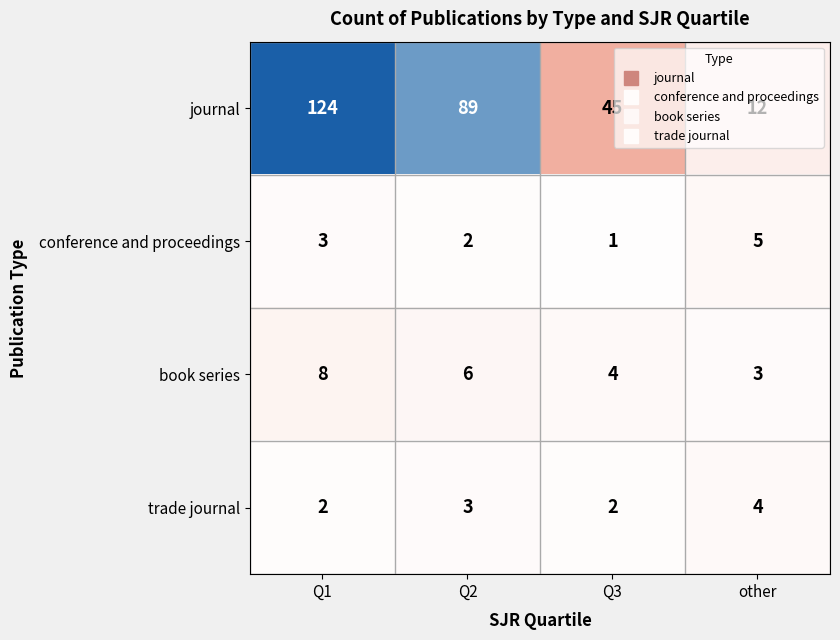

What is the difference between the highest and lowest values at Q2?

87